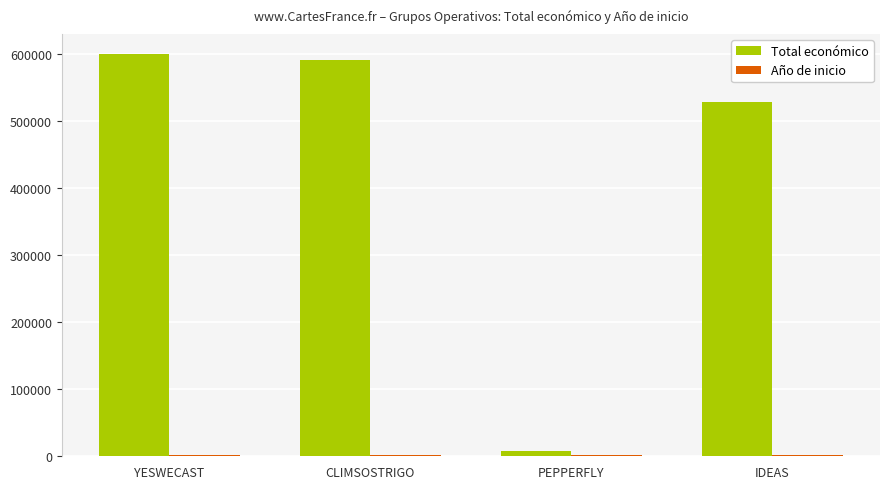

Which category has the lowest value in the Total económico series?

PEPPERFLY